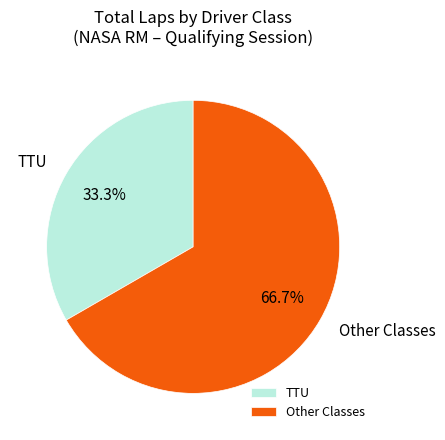

Is there a majority slice in this chart?

Yes